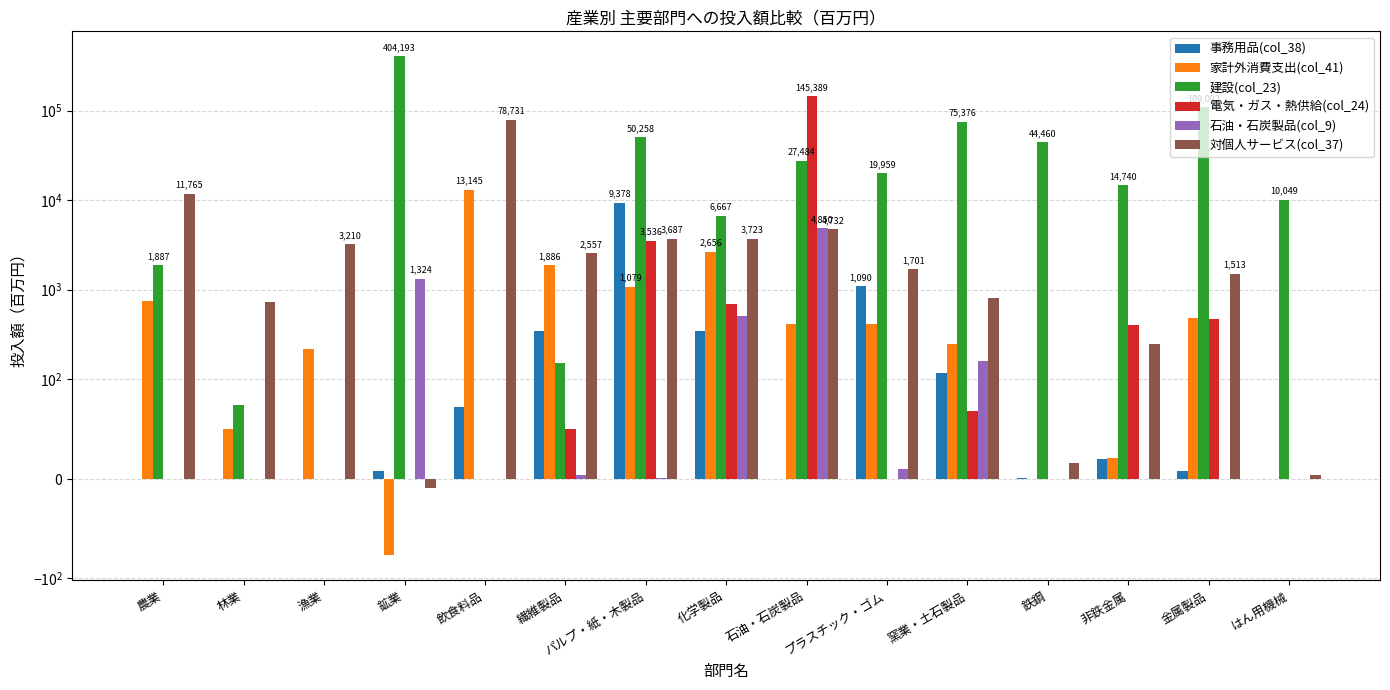

What is the difference between the 石油・石炭製品(col_9) values at プラスチック・ゴム and 農業?

10